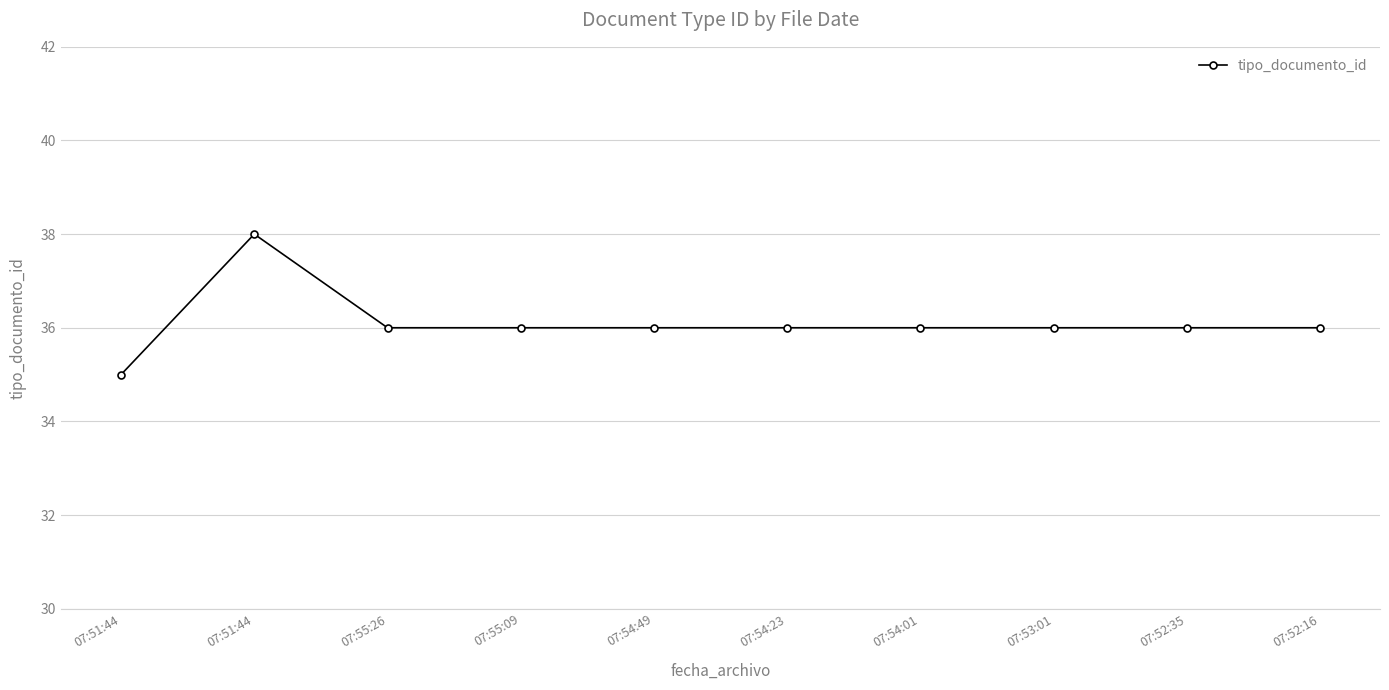

Is this an area chart (filled region under the line)?

No